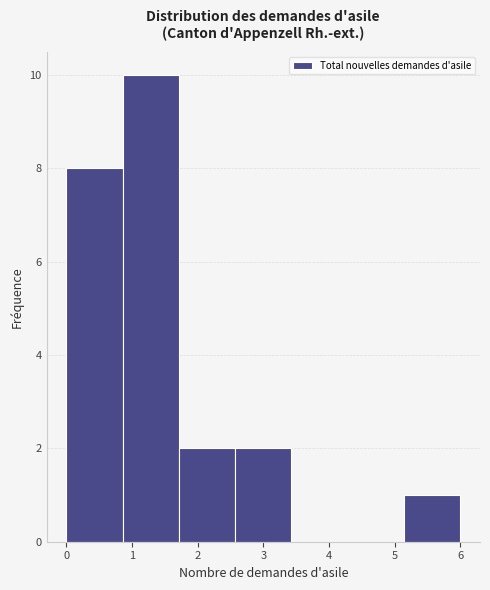

Reading left to right, list every bar in this chart as the range it spans on the x-axis followed by its height. Neither the bar edges nor the heights are printed on the chart, so give them approximately, as read against the axes.

0.0 to 0.9: 8
0.9 to 1.7: 10
1.7 to 2.6: 2
2.6 to 3.4: 2
3.4 to 4.3: 0
4.3 to 5.1: 0
5.1 to 6.0: 1